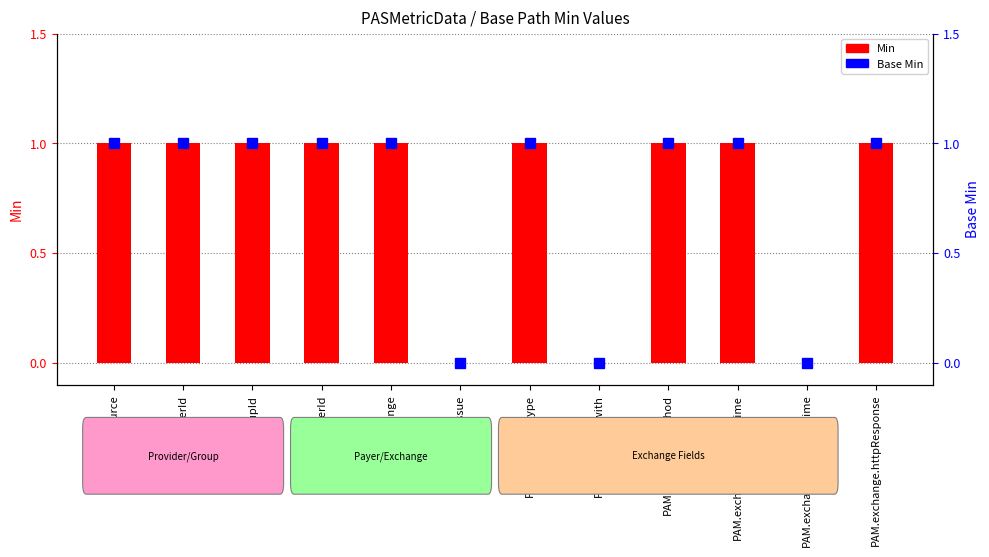

What is the label of the 8th bar from the right?

PAM.exchange